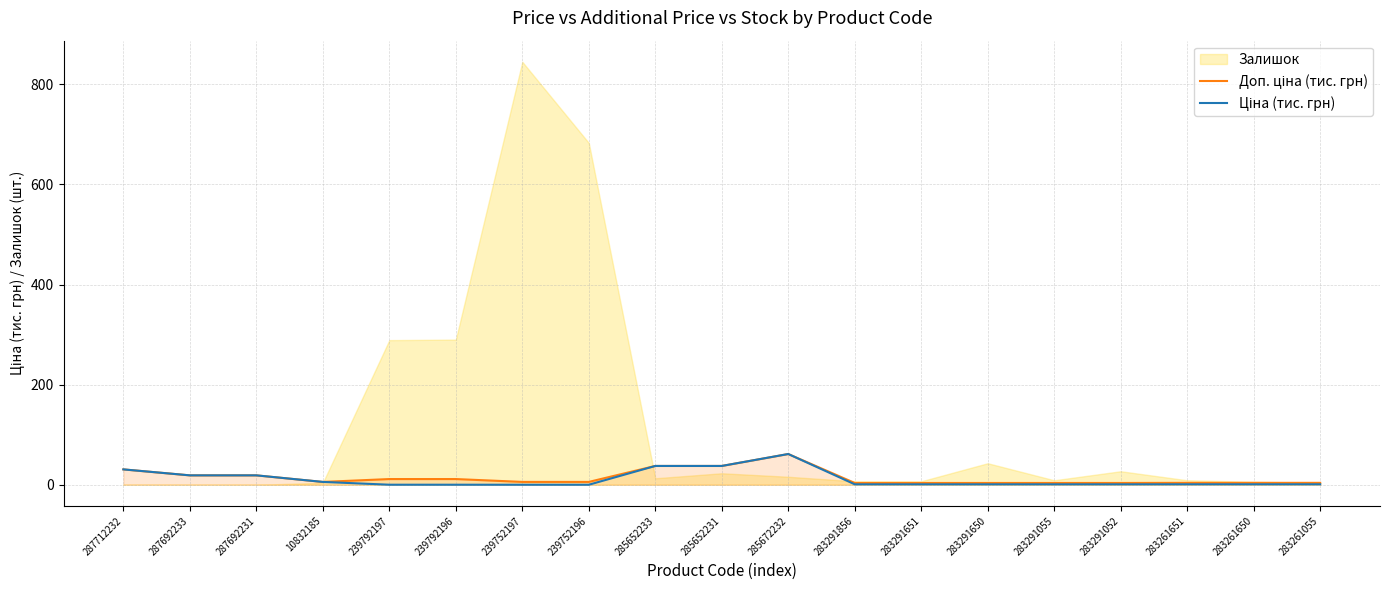

At which category does Ціна (тис. грн) reach its first local peak?

285672232